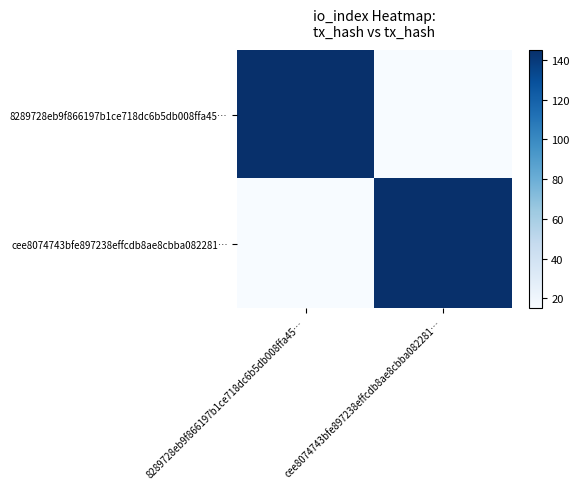

List the series in order of their peak value, highest first.

8289728eb9f866197b1ce718dc6b5db008ffa45…, cee8074743bfe897238effcdb8ae8cbba082281…